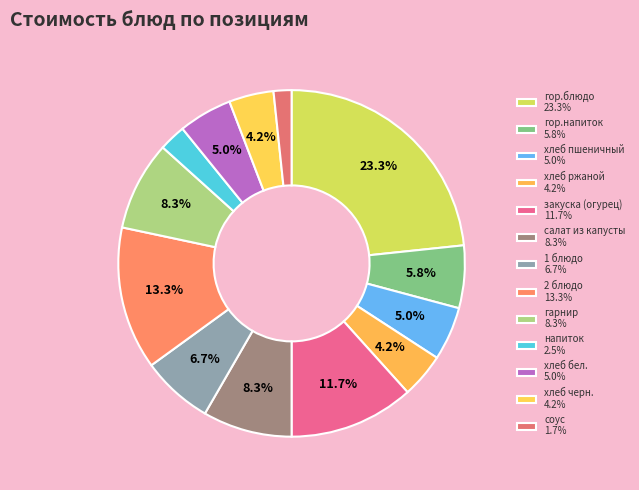

How many segments does this pie chart have?

13